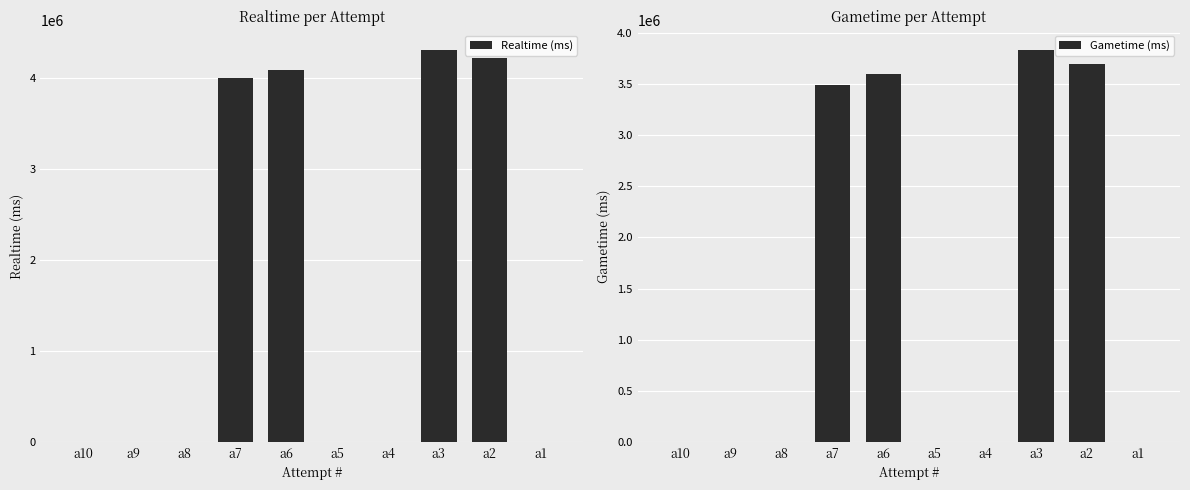

Reading left to right, what are all the values shown in this chart?

Realtime (ms): a10=0	a9=0	a8=0	a7=4000434	a6=4092712	a5=0	a4=0	a3=4308903	a2=4221388	a1=0
Gametime (ms): a10=0	a9=0	a8=0	a7=3494054	a6=3600104	a5=0	a4=0	a3=3832925	a2=3697807	a1=0